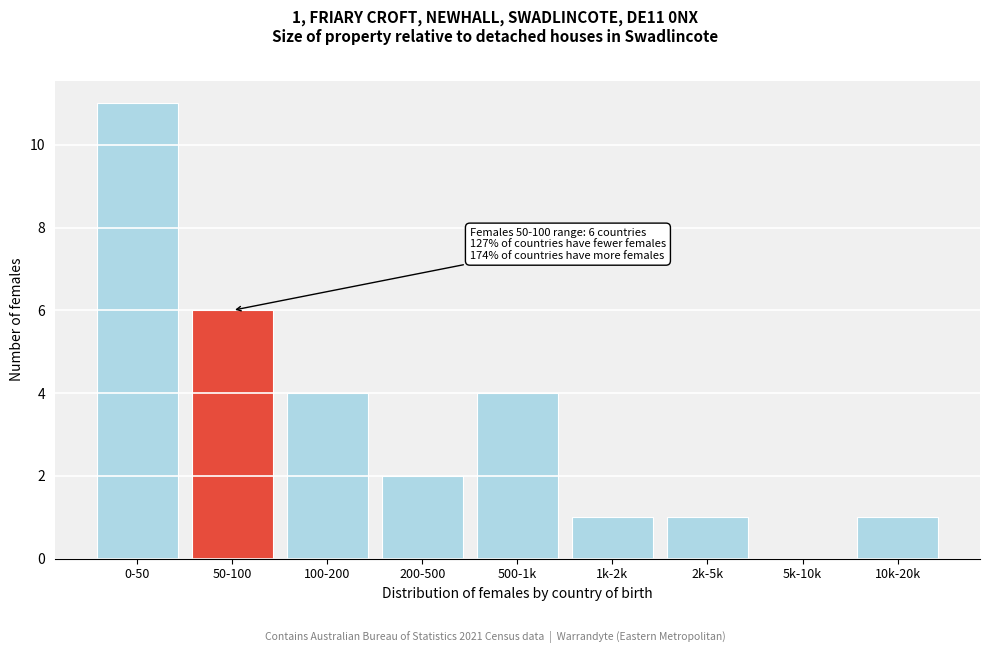

Reading right to left, what are all the values shown in this chart?

10k-20k=1	5k-10k=0	2k-5k=1	1k-2k=1	500-1k=4	200-500=2	100-200=4	50-100=6	0-50=11